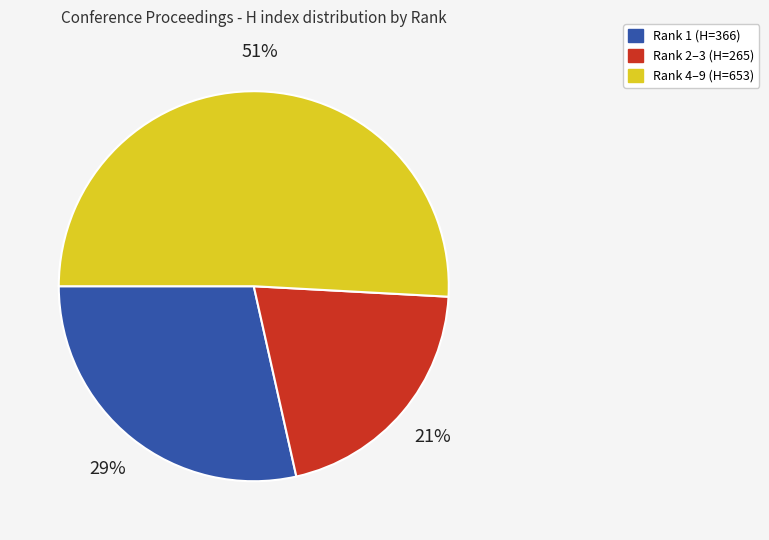

Do Rank 4–9 (H=653) and Rank 2–3 (H=265) together represent more than half of the pie?

Yes